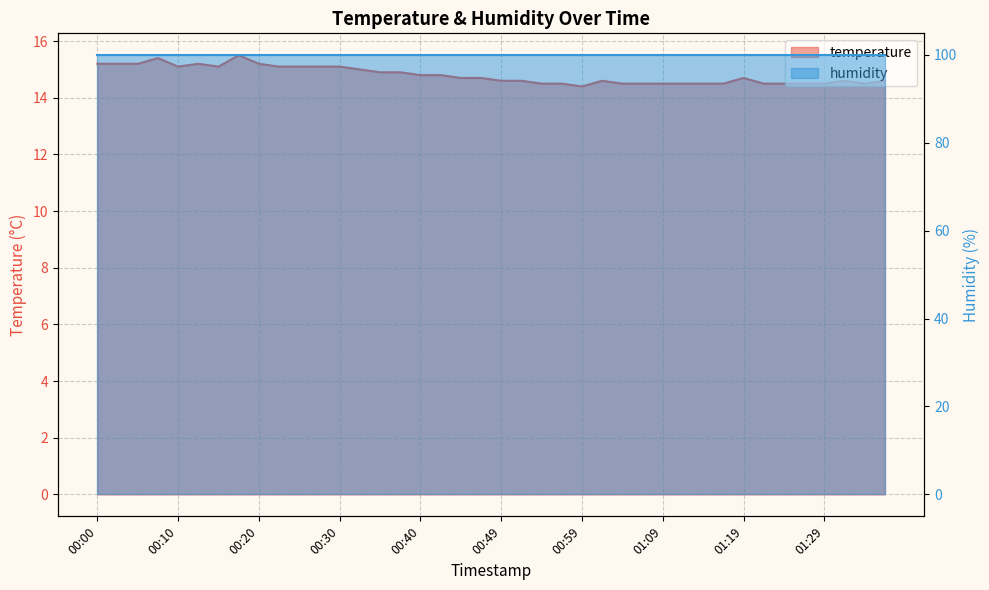

Where is the data nearest to the value 14?

00:59